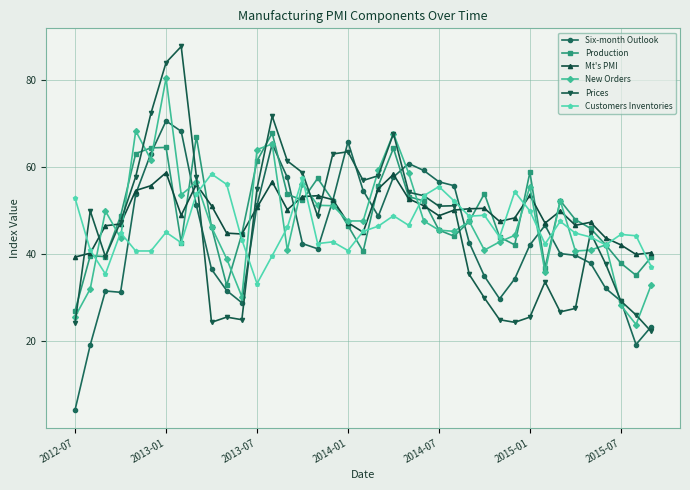

What is the value of the Six-month Outlook point at the 2nd from the left?

19.2